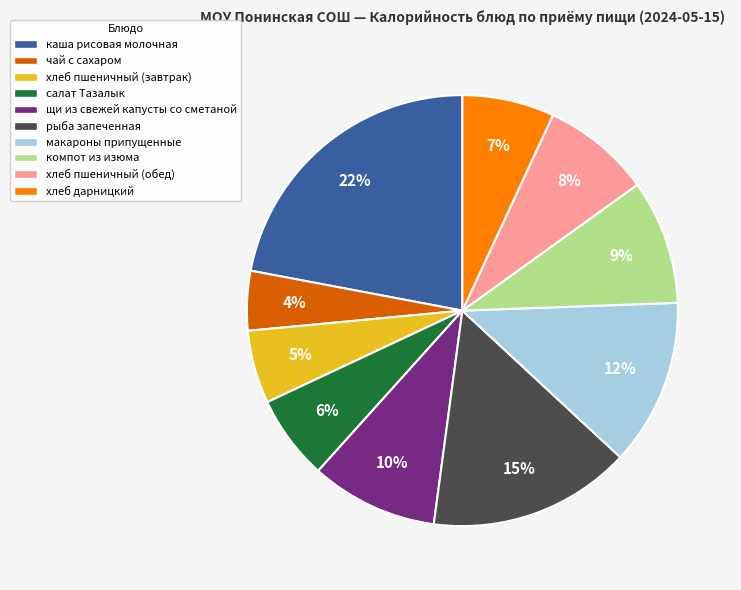

Which slice is the largest?

каша рисовая молочная